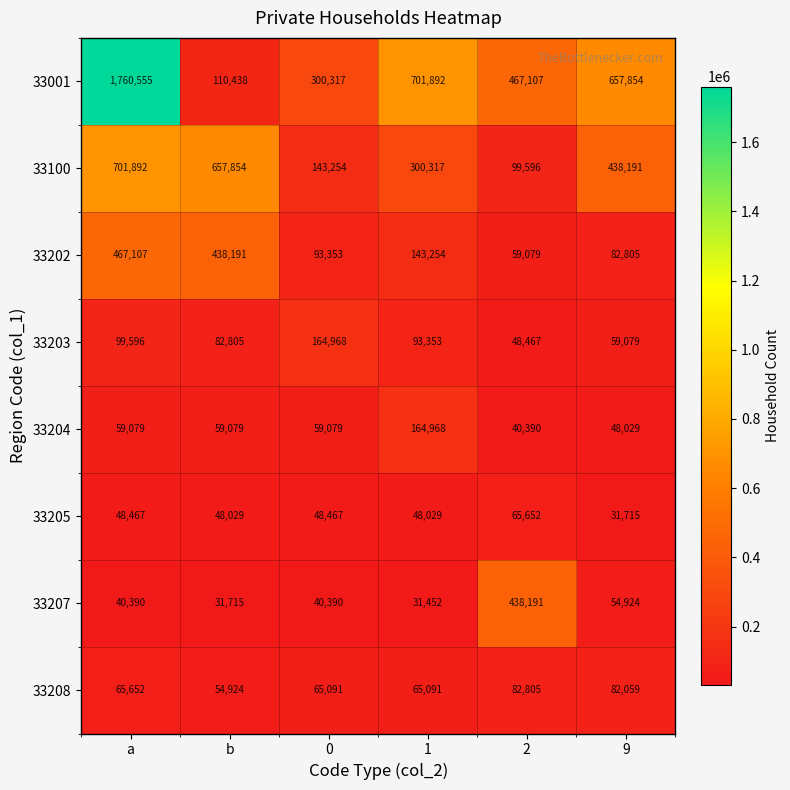

Is it true that 33205 equals 48467 at a?

True